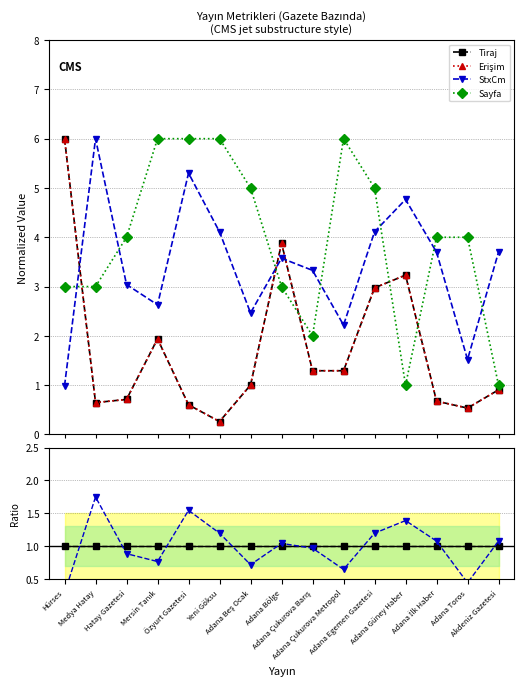

What is the label of the 9th point from the right?

Adana Beş Ocak